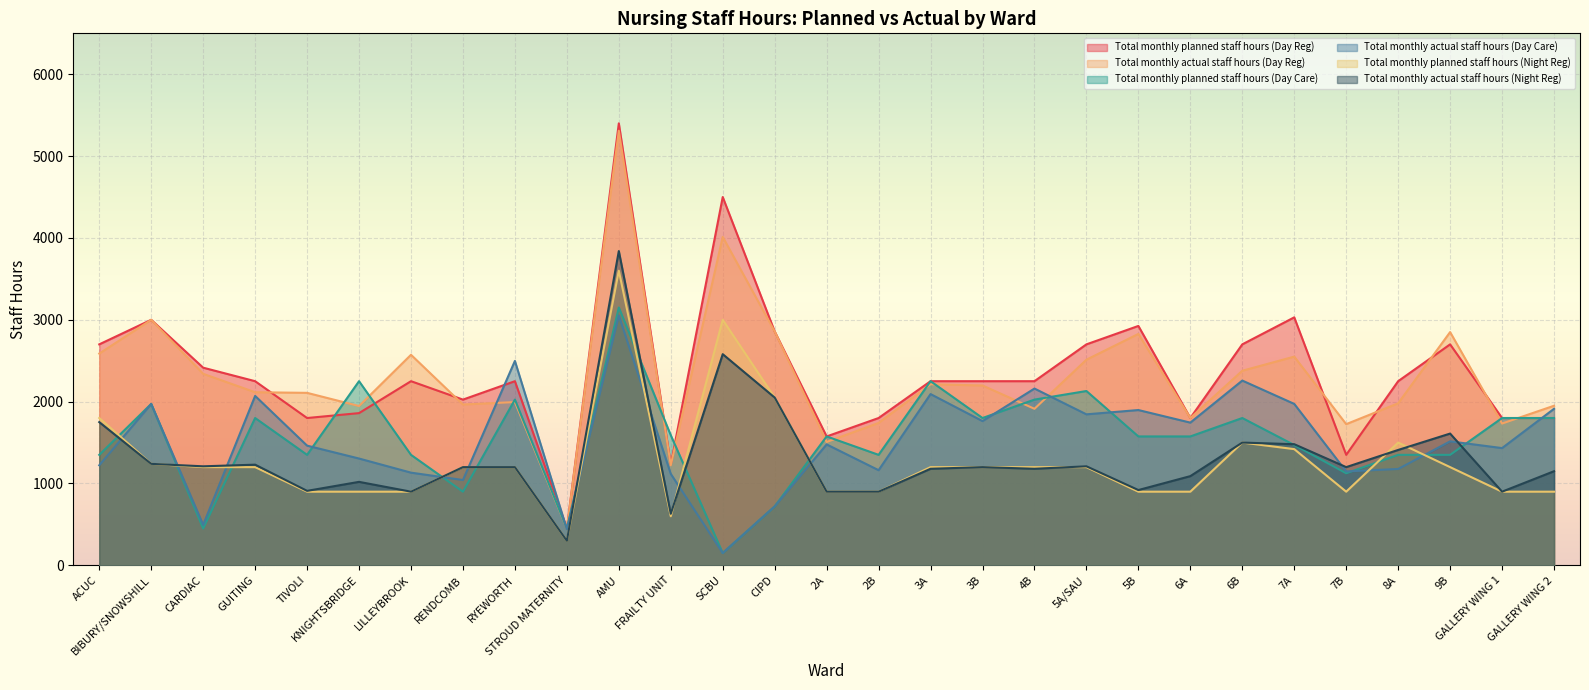

Which category has the lowest value across all series?

SCBU